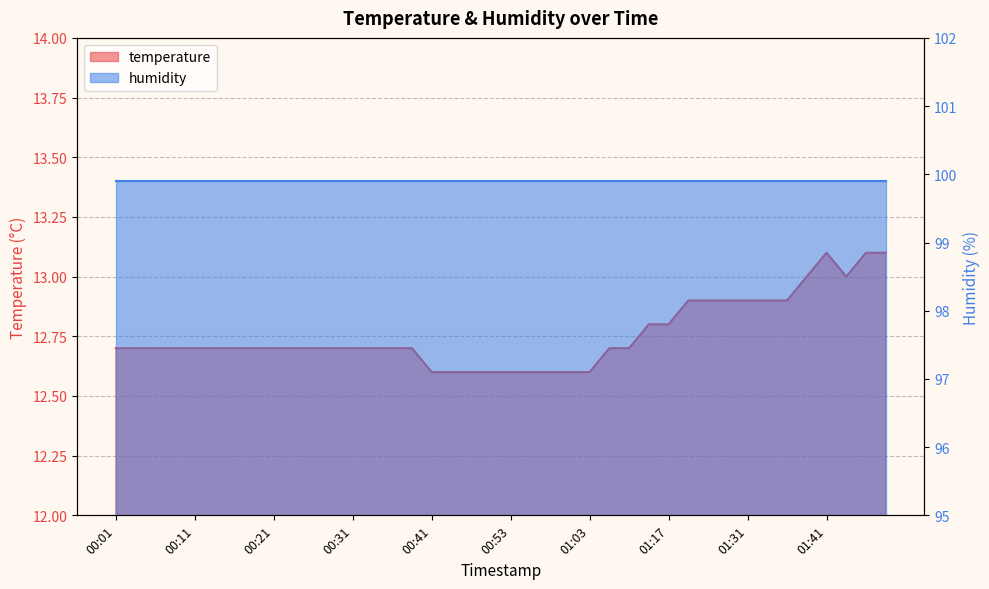

Where is the first local maximum?

01:41